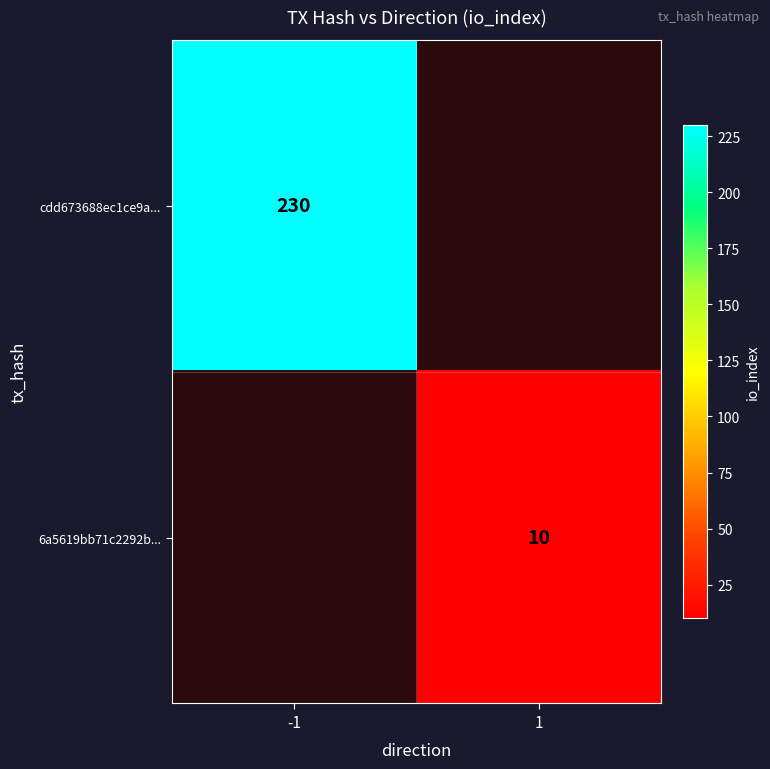

The value of 6a5619bb71c2292b... at 1 is 10. True or false?

True